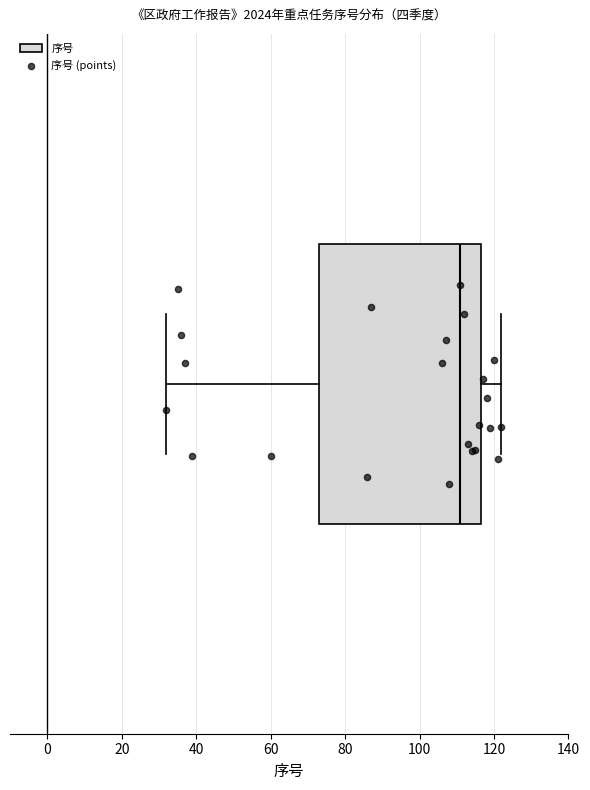

Where is the right edge of the box on the x-axis? The values are not printed on the chart, so give them approximately, as read against the axis.

116